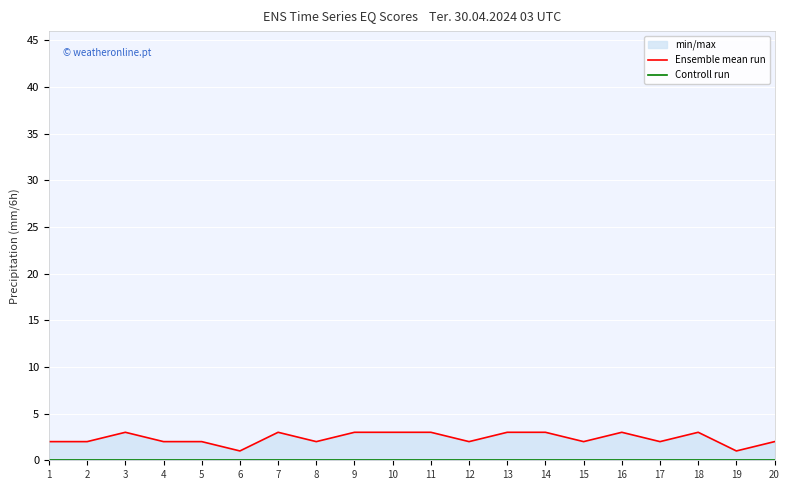

What is the maximum value for Ensemble mean run?

3